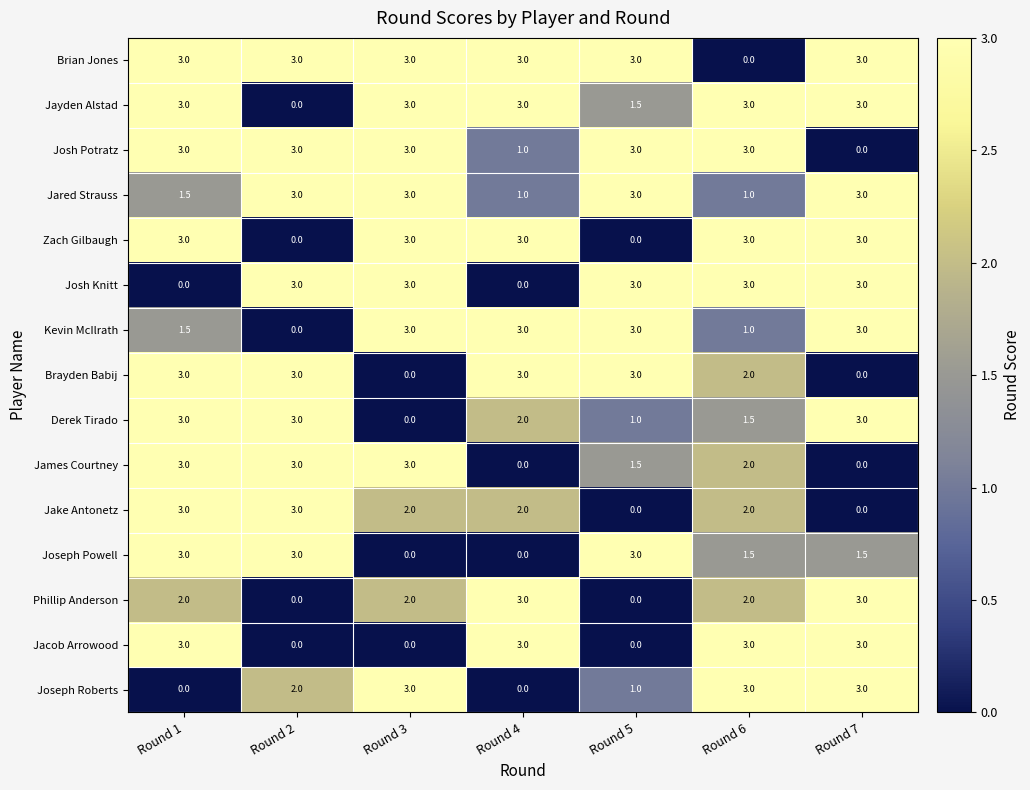

True or false: James Courtney has a value of 3.0 at Round 6.

False